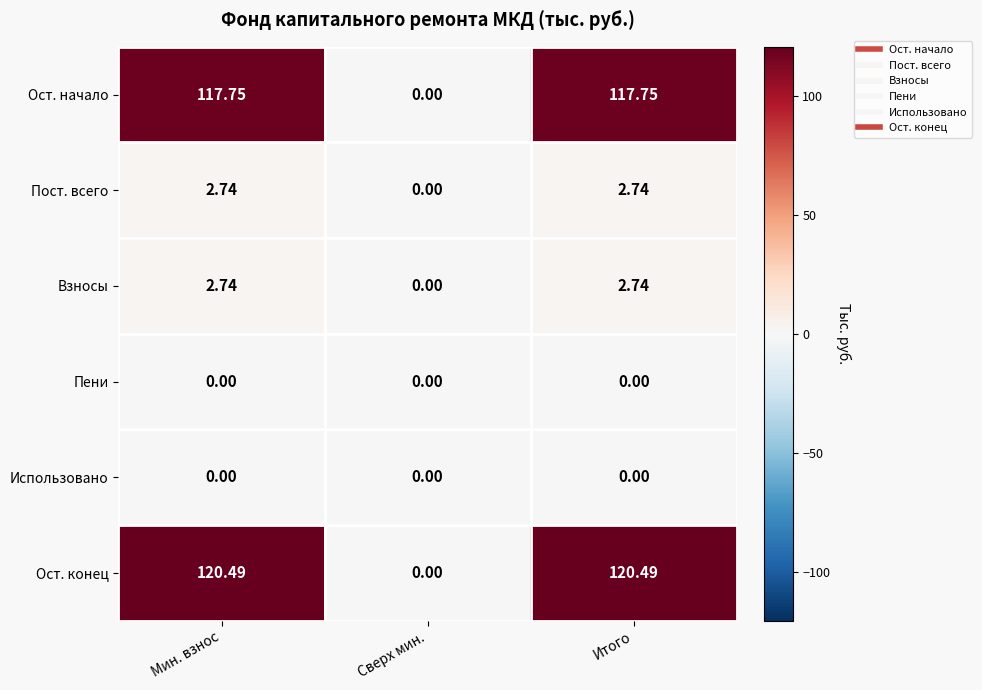

Is the value of Пени at Сверх мин. greater than the value of Ост. конец at Итого?

No